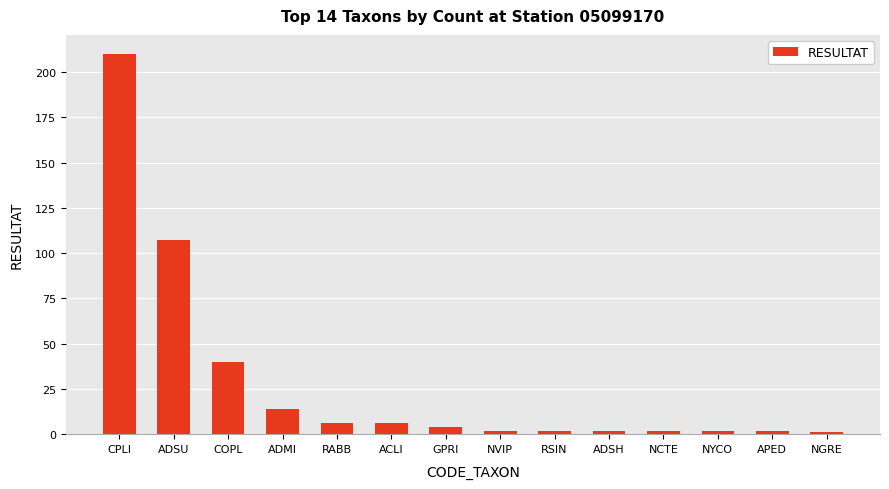

What is the smallest value displayed?

1